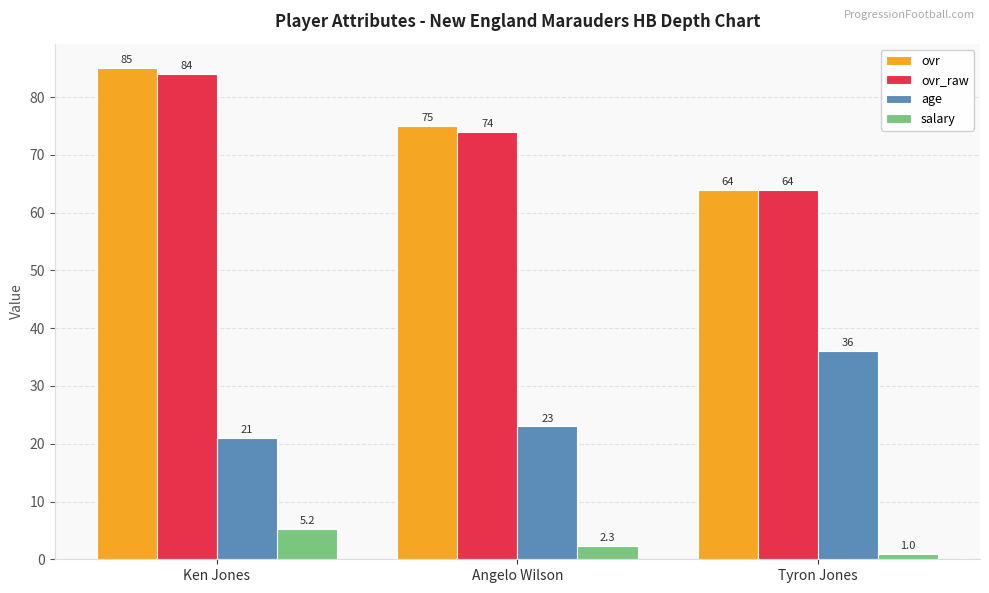

Rank the series at Ken Jones from highest to lowest value.

ovr, ovr_raw, age, salary